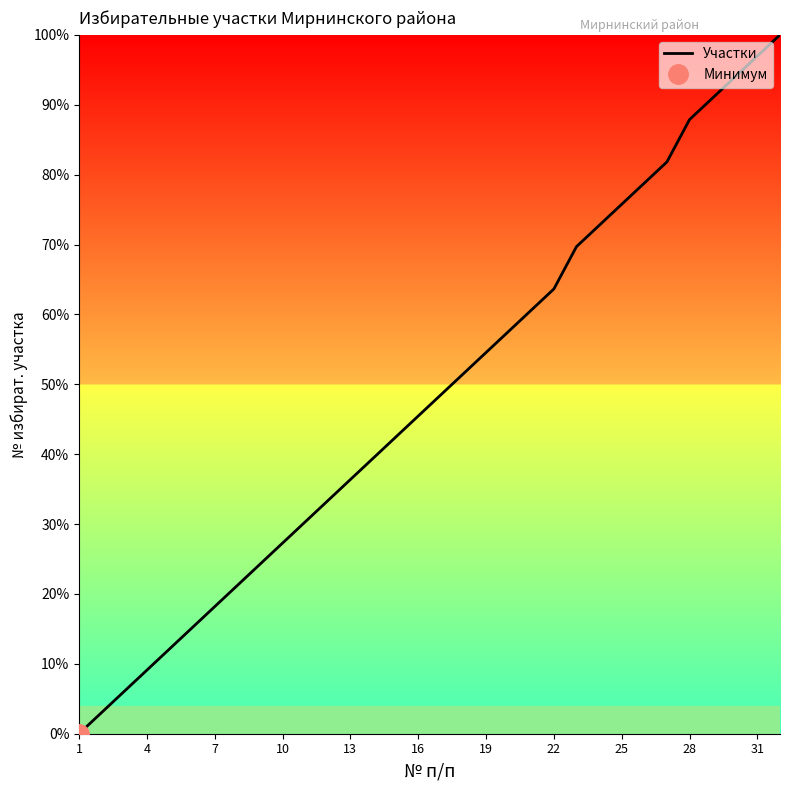

True or false: there are more than 0 points higher than both neighbors.

False